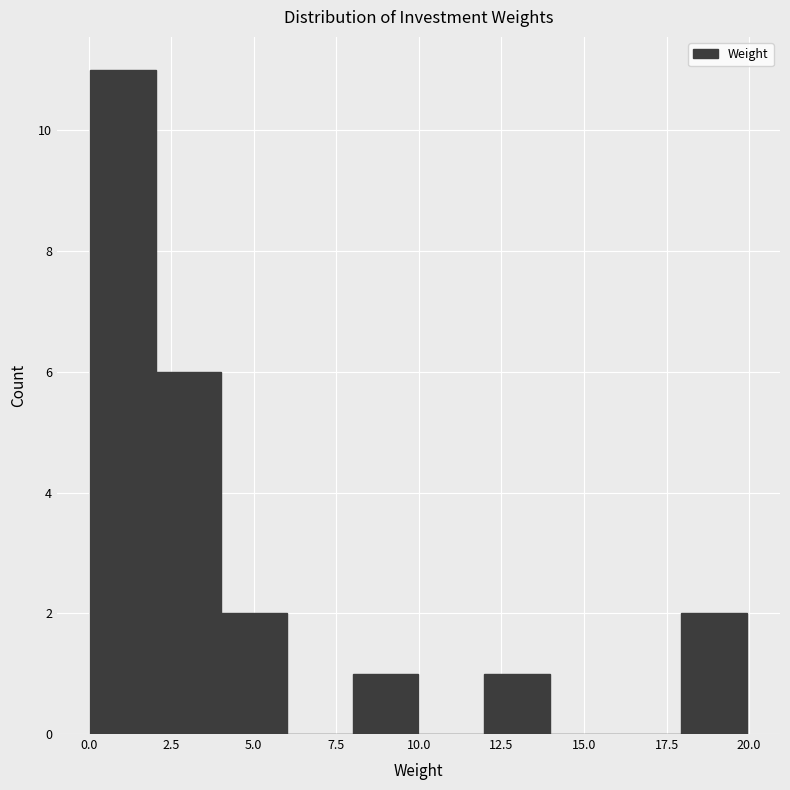

Around what value on the x-axis is the tallest bar? Give the approximate position of its centre, as read against the axis.

1.0